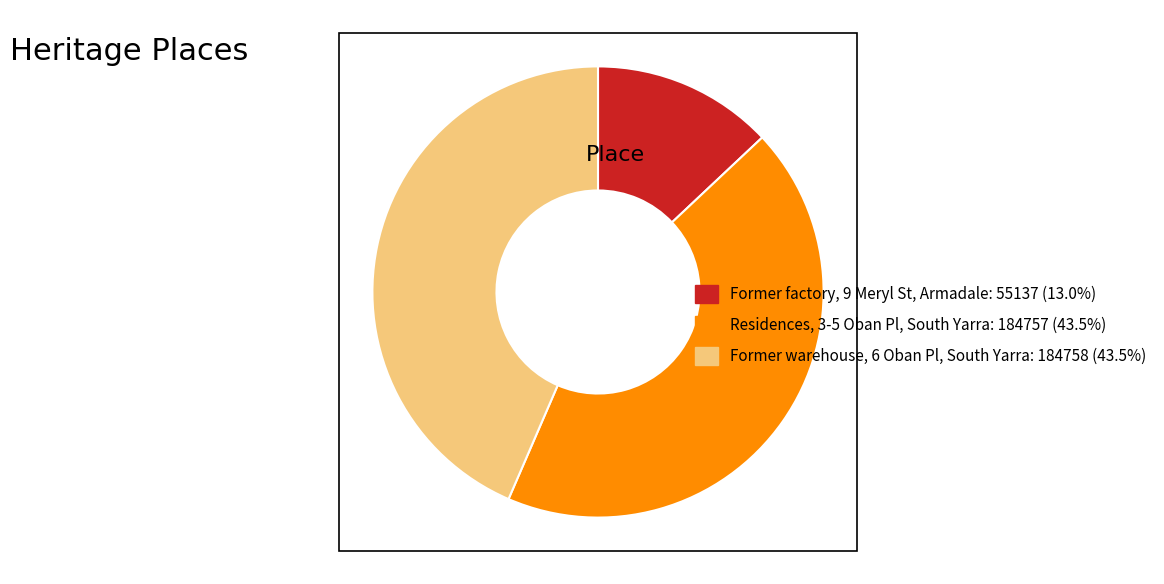

Is there any slice that represents more than half of the pie?

No